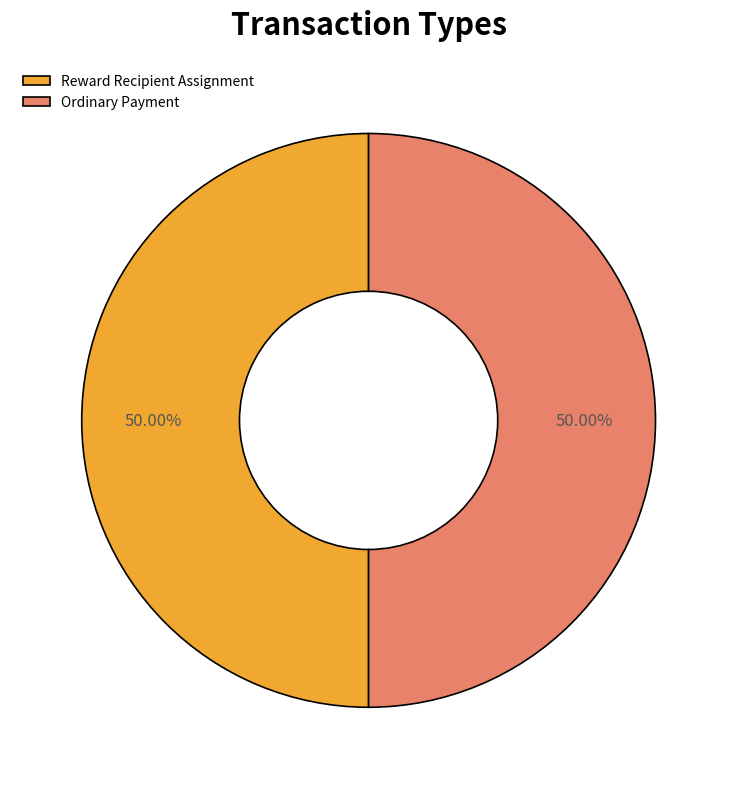

Is it true that Ordinary Payment is 42% of the pie?

False